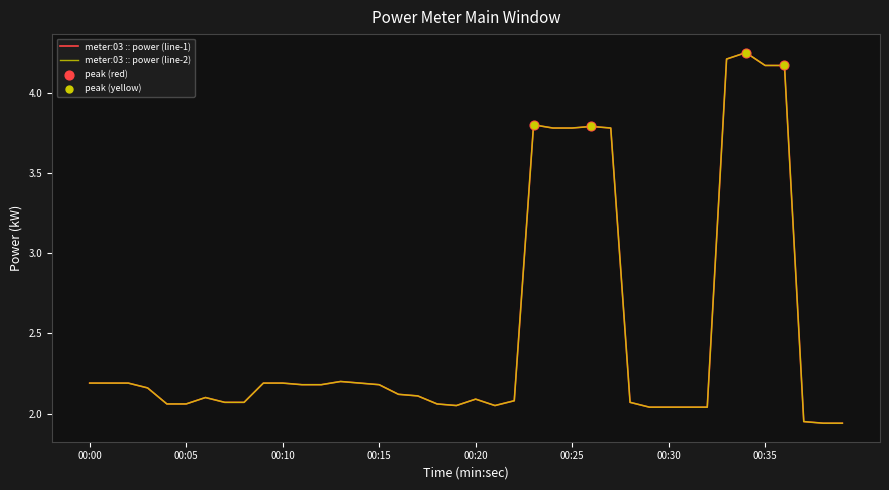

Which series has the largest total across all categories?

power